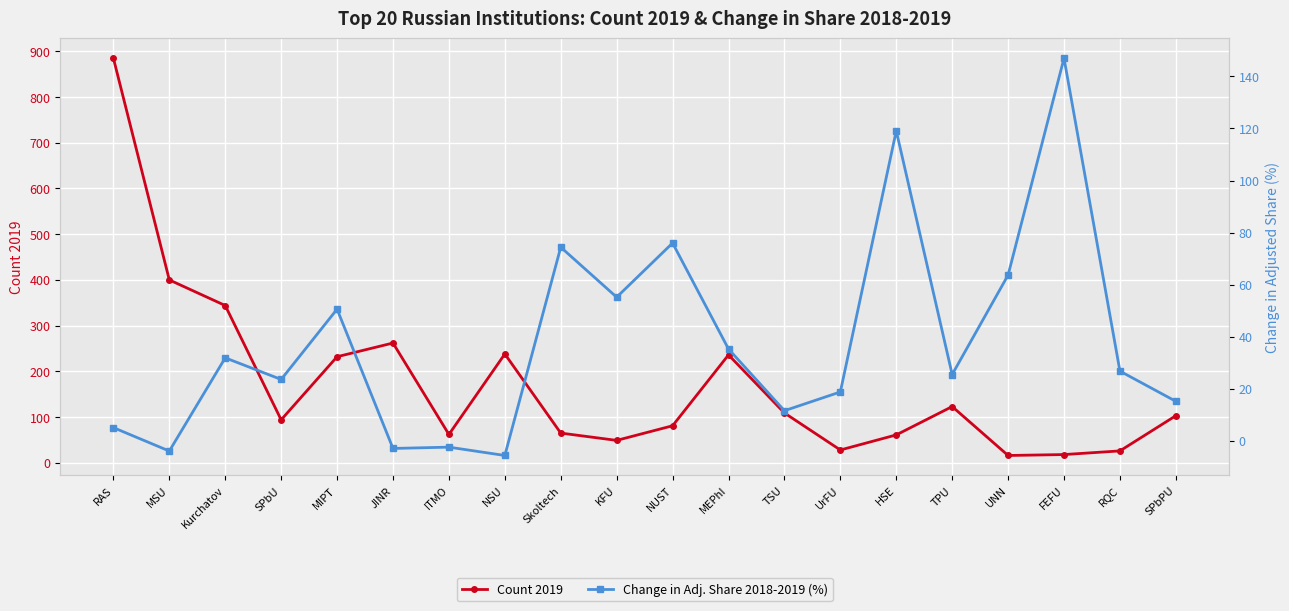

How many values in Change in Adj. Share 2018-2019 (%) are below zero?

4